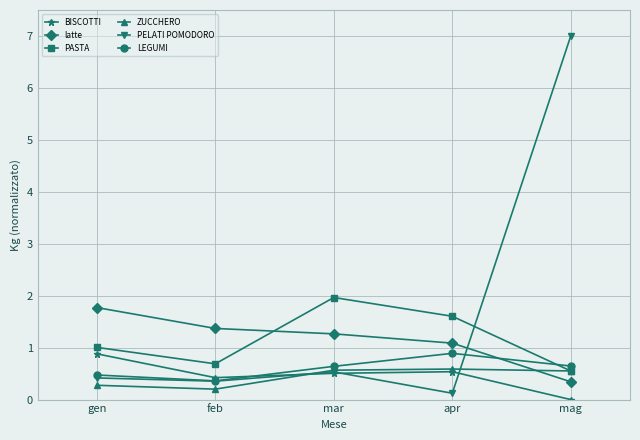

What is the maximum value for latte?

1.8